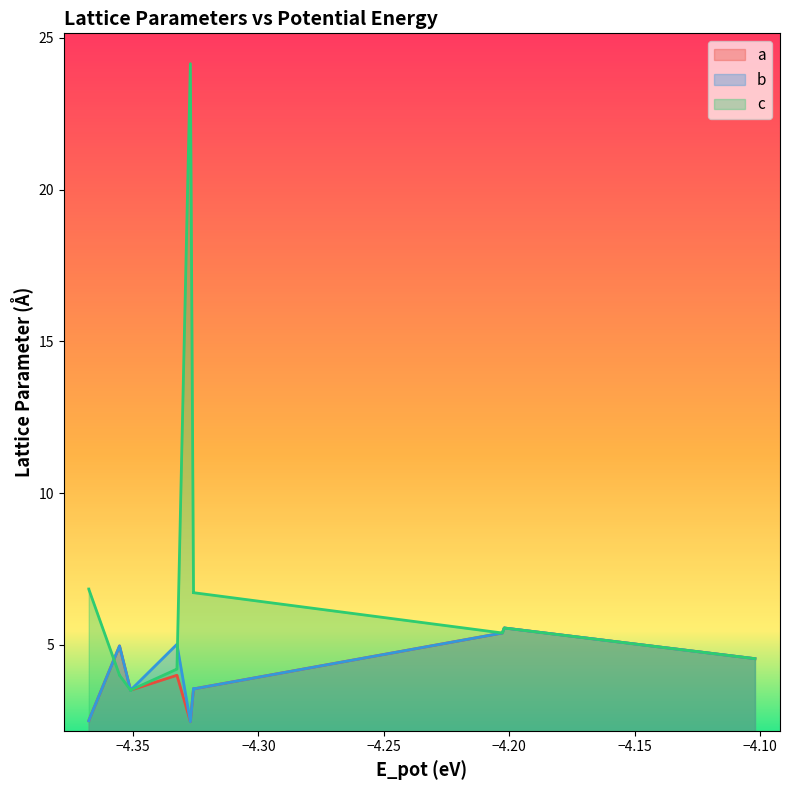

Count the number of data series in this chart.

3